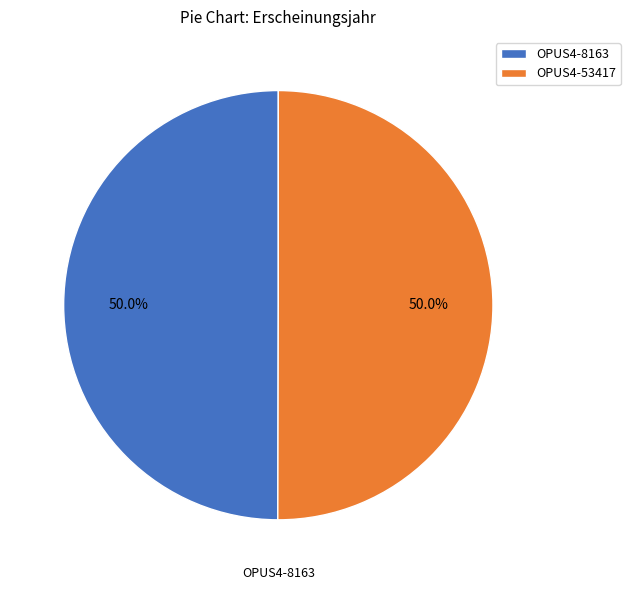

The OPUS4-8163 slice represents 50% of the pie. True or false?

True